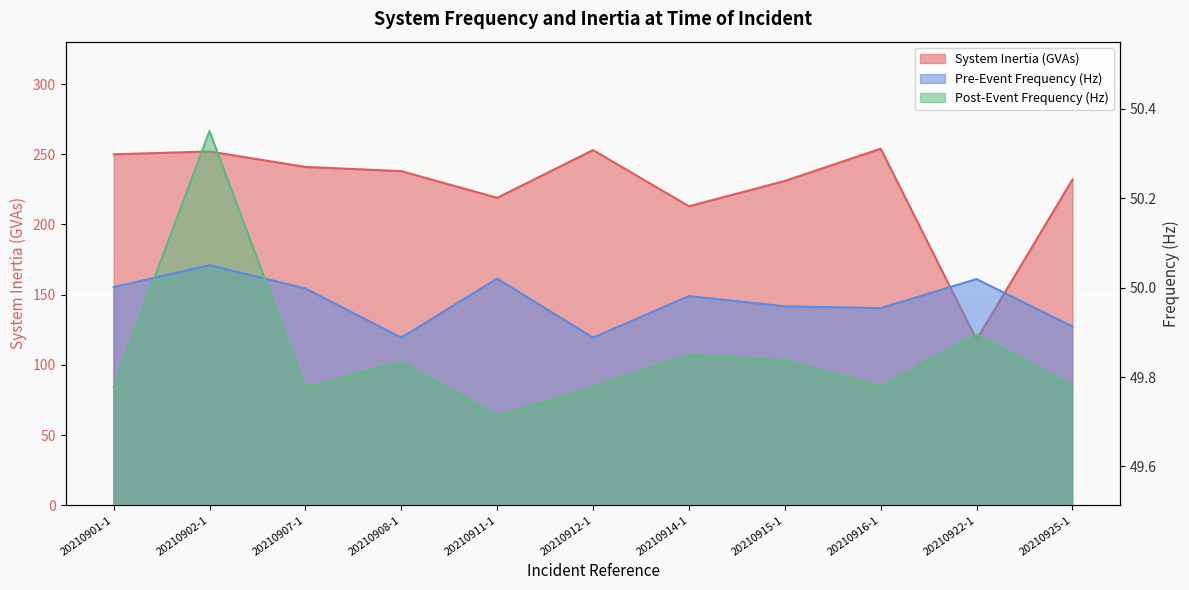

Reading left to right, extract all data points from this chart.

System Inertia (GVAs): 250.0	252.0	241.0	238.0	219.0	253.0	213.0	231.0	254.0	118.0	232.0
Pre-Event Frequency (Hz): 50.0	50.0	50.0	49.9	50.0	49.9	50.0	50.0	50.0	50.0	49.9
Post-Event Frequency (Hz): 49.8	50.4	49.8	49.8	49.7	49.8	49.8	49.8	49.8	49.9	49.8